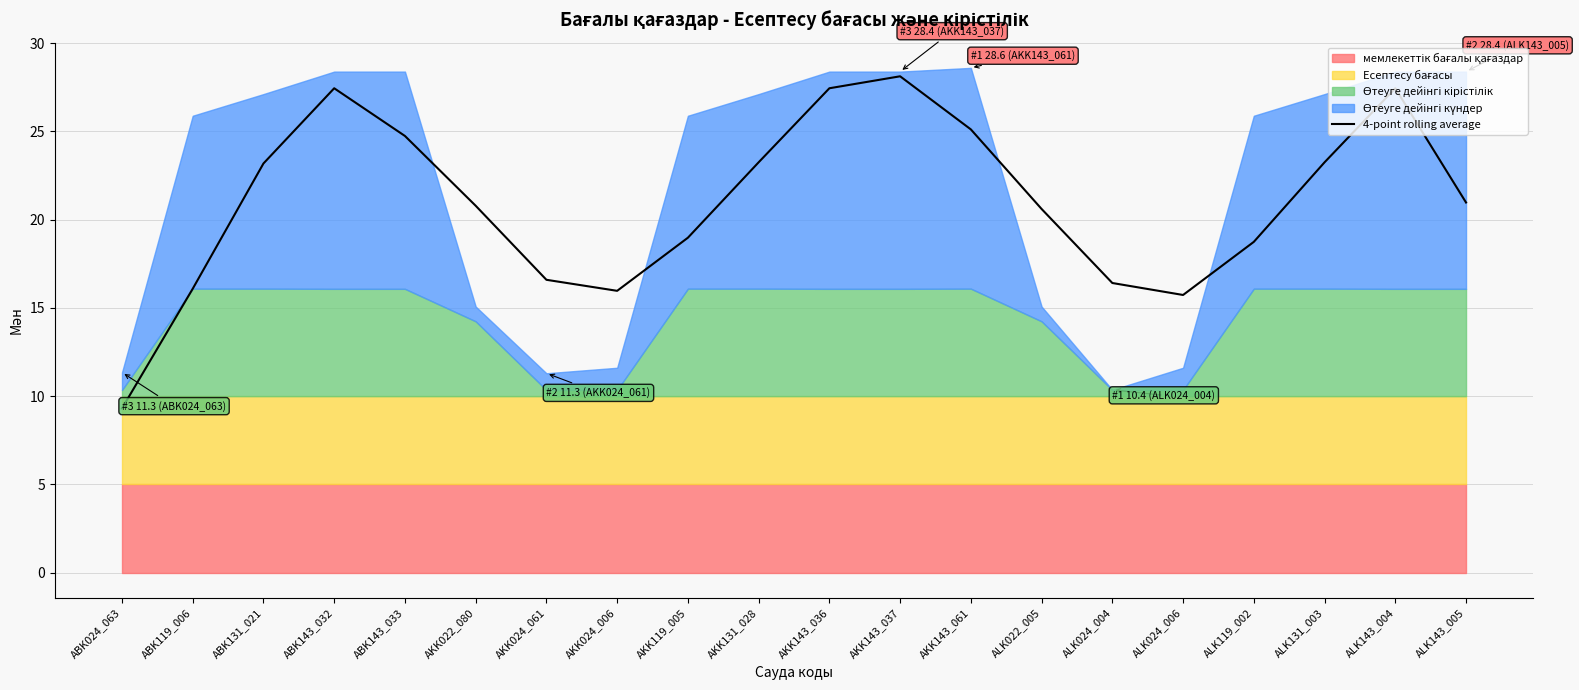

At which label is the value closest to 18?

ALK119_002